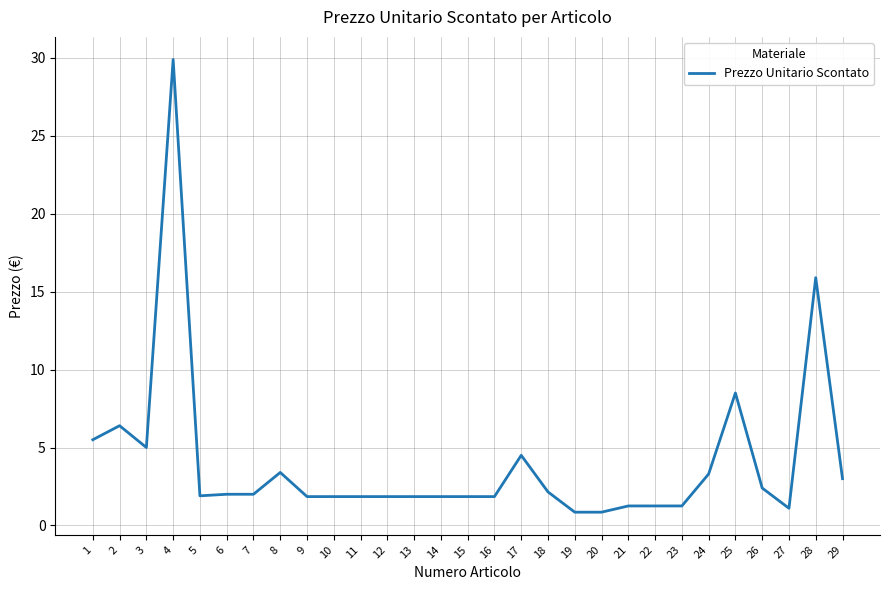

What value does the data have at 2?

6.4